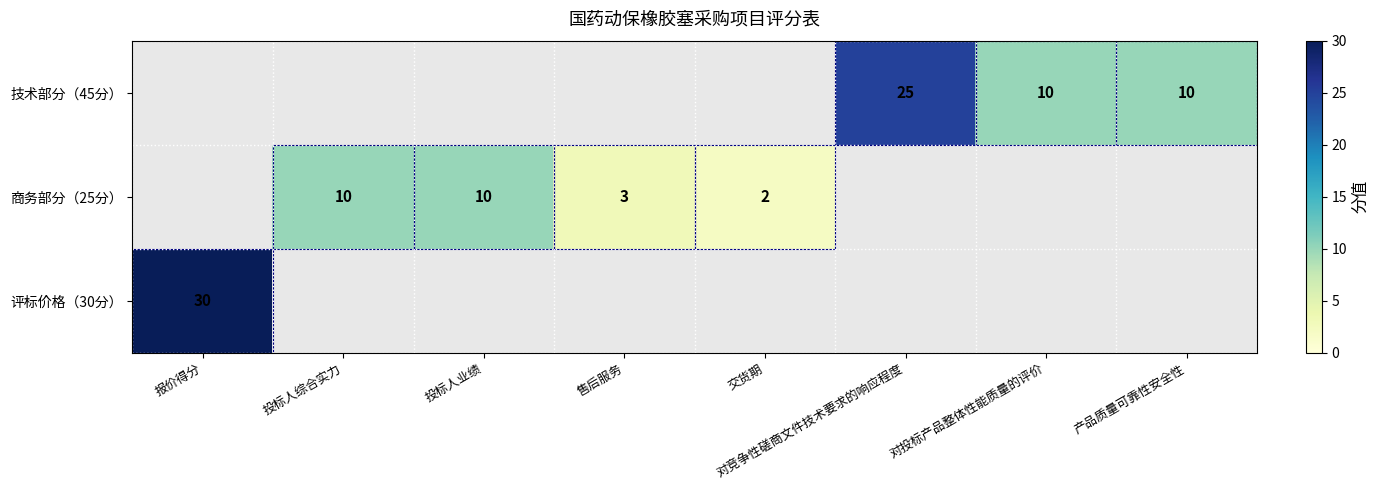

The value of 商务部分（25分） at 投标人综合实力 is 5. True or false?

False